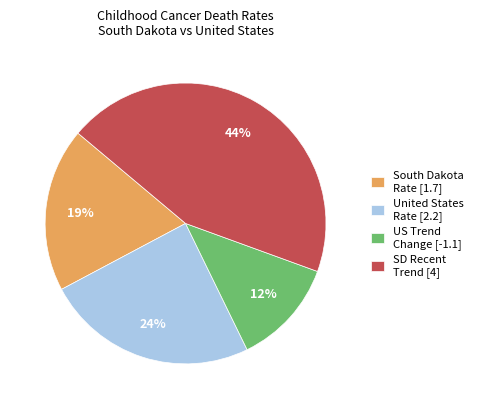

Which has a higher value, South Dakota Rate [1.7] or US Trend Change [-1.1]?

South Dakota Rate [1.7]